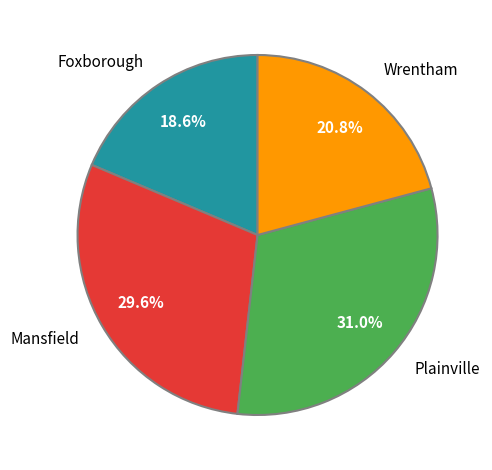

How many slices are in this pie chart?

4